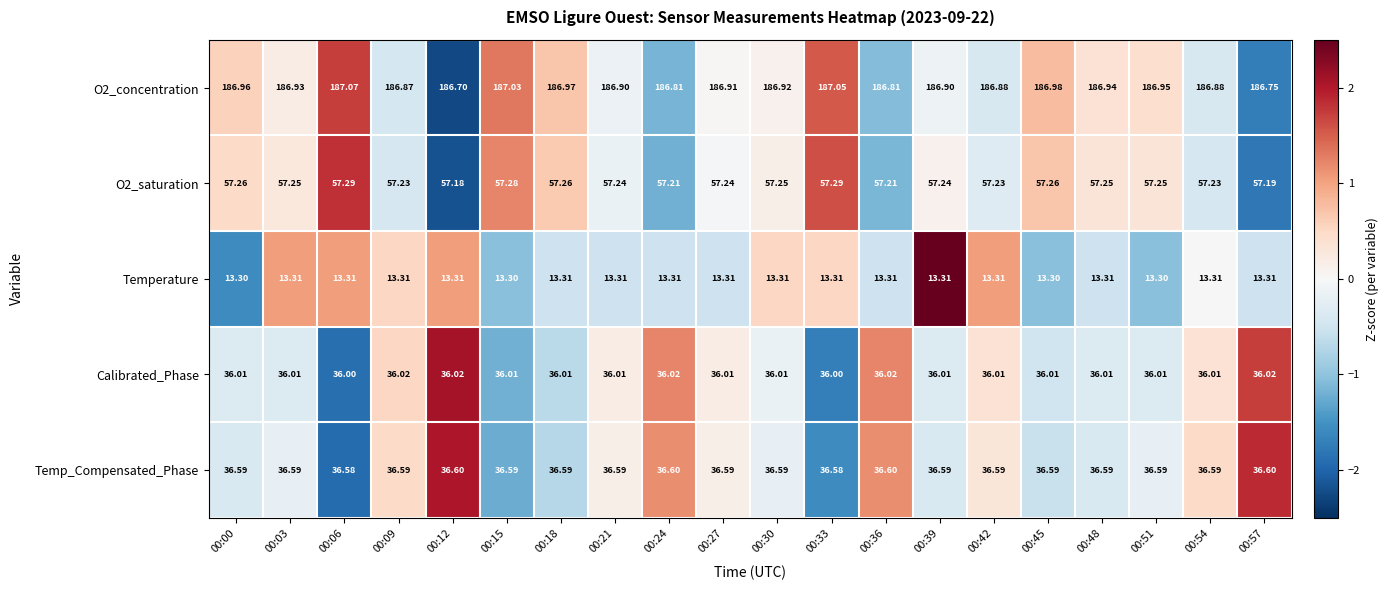

Is the value of Calibrated_Phase at 00:51 greater than the value of O2_saturation at 00:42?

No